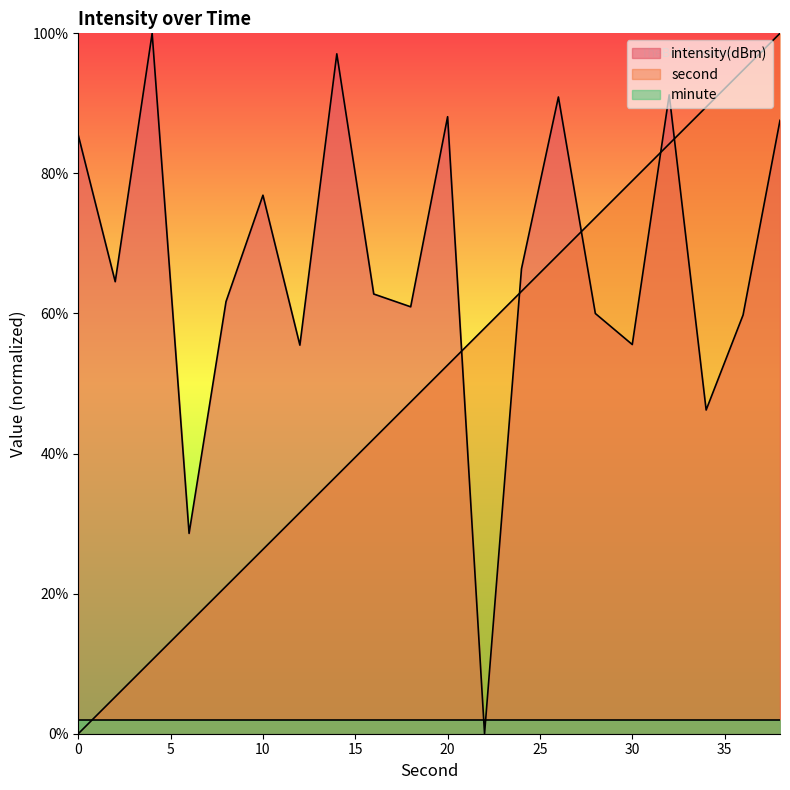

How many positive values does the second series have?

19